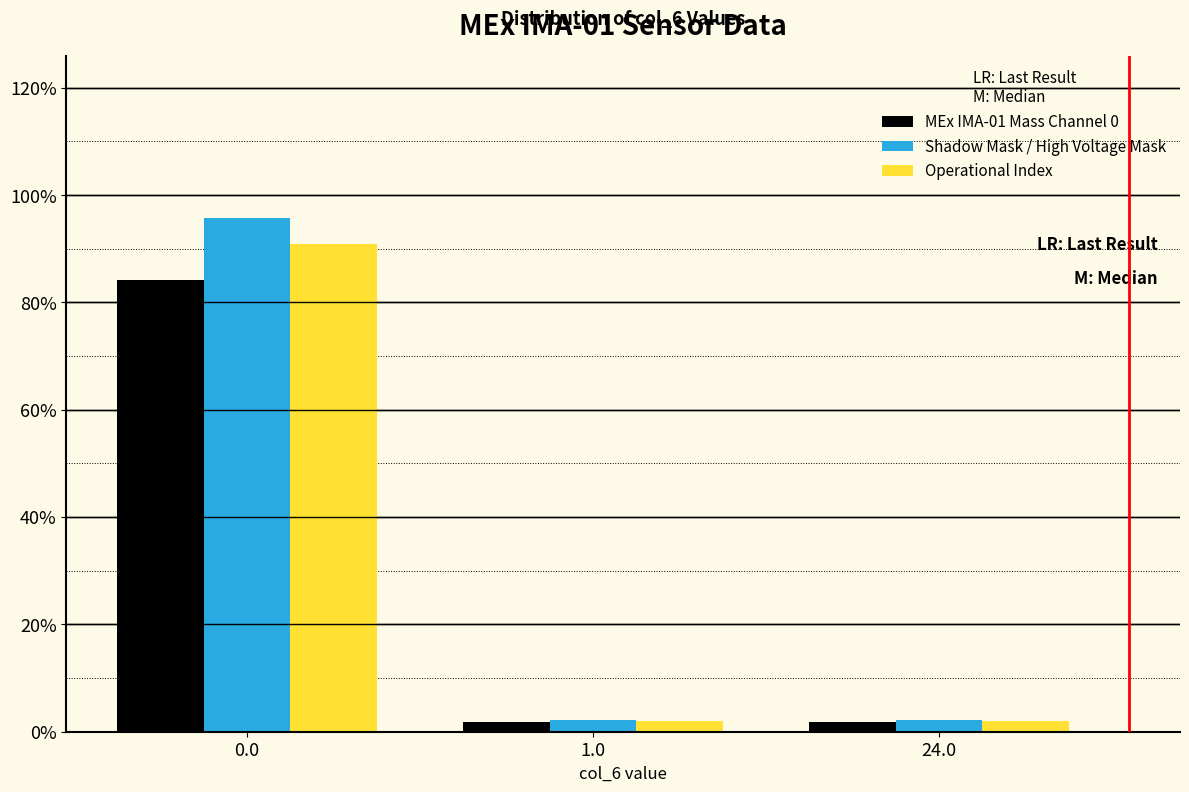

Reading right to left, list all the values displayed in this chart.

MEx IMA-01 Mass Channel 0: 1.9	1.9	84.3
Shadow Mask / High Voltage Mask: 2.1	2.1	95.7
Operational Index: 2.0	2.0	91.0